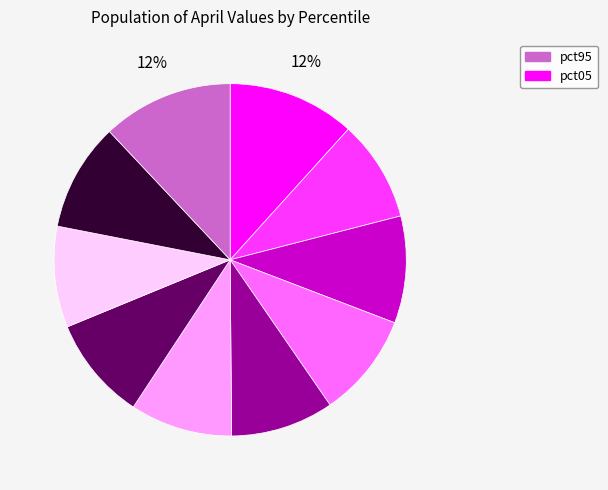

Is there a majority slice in this chart?

No